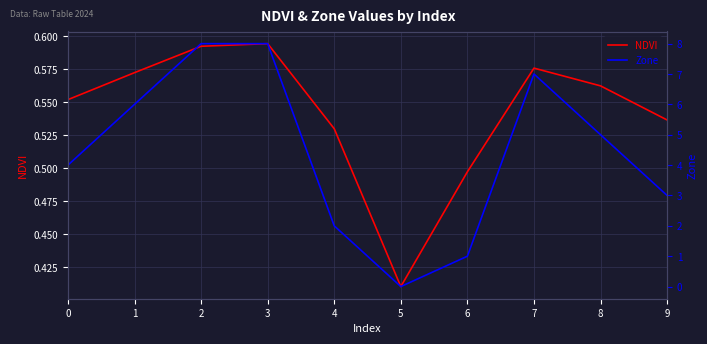

How many interior local valleys does the Zone series have?

1